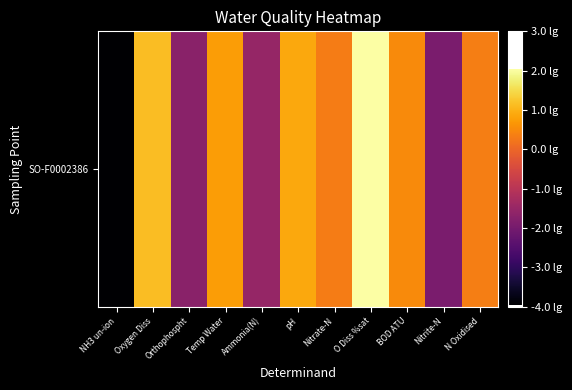

Reading left to right, transcribe all the data shown in this chart.

-4.0	1.1	-1.7	0.7	-1.5	0.9	0.3	2.0	0.5	-1.9	0.3